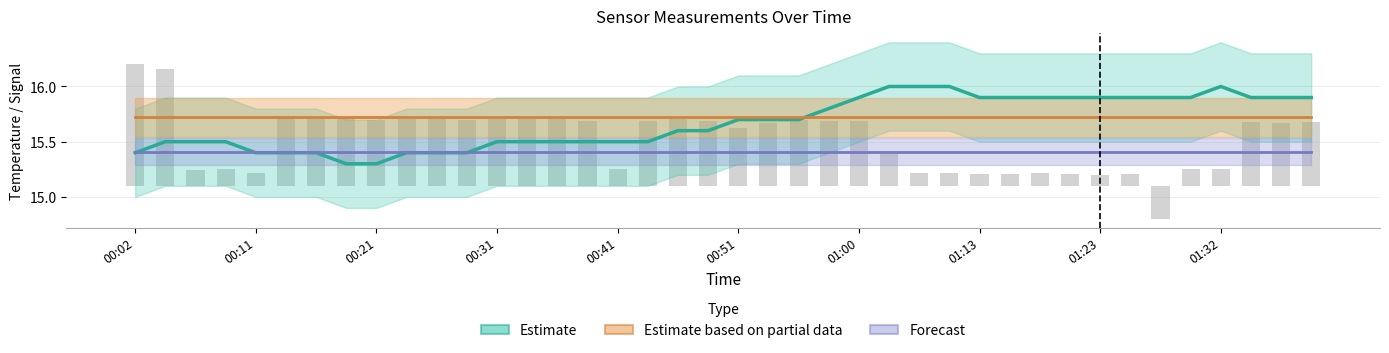

Reading left to right, extract all data points from this chart.

Temp (Estimate): 15.4	15.5	15.5	15.5	15.4	15.4	15.4	15.3	15.3	15.4	15.4	15.4	15.5	15.5	15.5	15.5	15.5	15.5	15.6	15.6	15.7	15.7	15.7	15.8	15.9	16.0	16.0	16.0	15.9	15.9	15.9	15.9	15.9	15.9	15.9	15.9	16.0	15.9	15.9	15.9
SDS_P2 (Partial Estimate): 15.7	15.7	15.7	15.7	15.7	15.7	15.7	15.7	15.7	15.7	15.7	15.7	15.7	15.7	15.7	15.7	15.7	15.7	15.7	15.7	15.7	15.7	15.7	15.7	15.7	15.7	15.7	15.7	15.7	15.7	15.7	15.7	15.7	15.7	15.7	15.7	15.7	15.7	15.7	15.7
Humidity (Forecast): 15.4	15.4	15.4	15.4	15.4	15.4	15.4	15.4	15.4	15.4	15.4	15.4	15.4	15.4	15.4	15.4	15.4	15.4	15.4	15.4	15.4	15.4	15.4	15.4	15.4	15.4	15.4	15.4	15.4	15.4	15.4	15.4	15.4	15.4	15.4	15.4	15.4	15.4	15.4	15.4